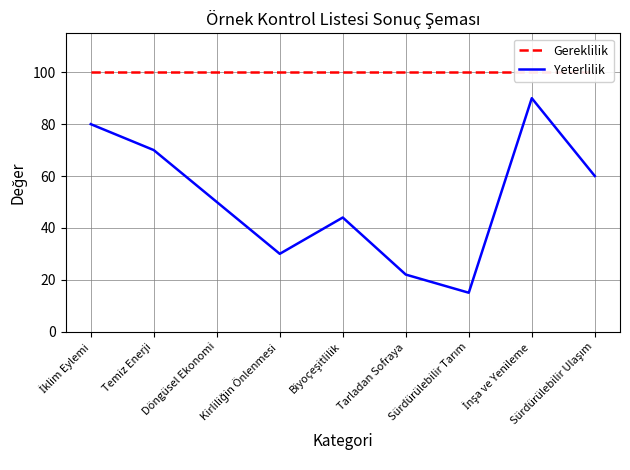

Is the value of Gereklilik at Döngüsel Ekonomi greater than the value of Yeterlilik at Döngüsel Ekonomi?

Yes